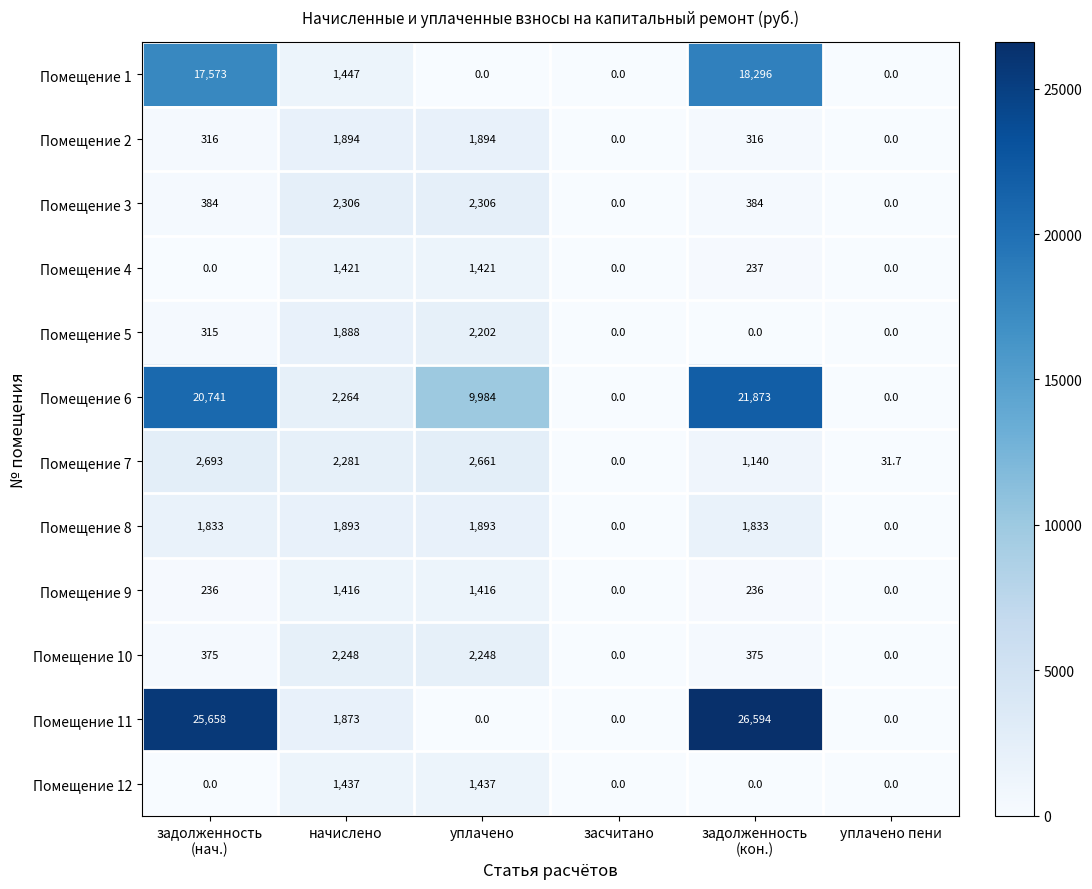

Is it true that Помещение 12 equals 0.0 at уплачено пени?

True